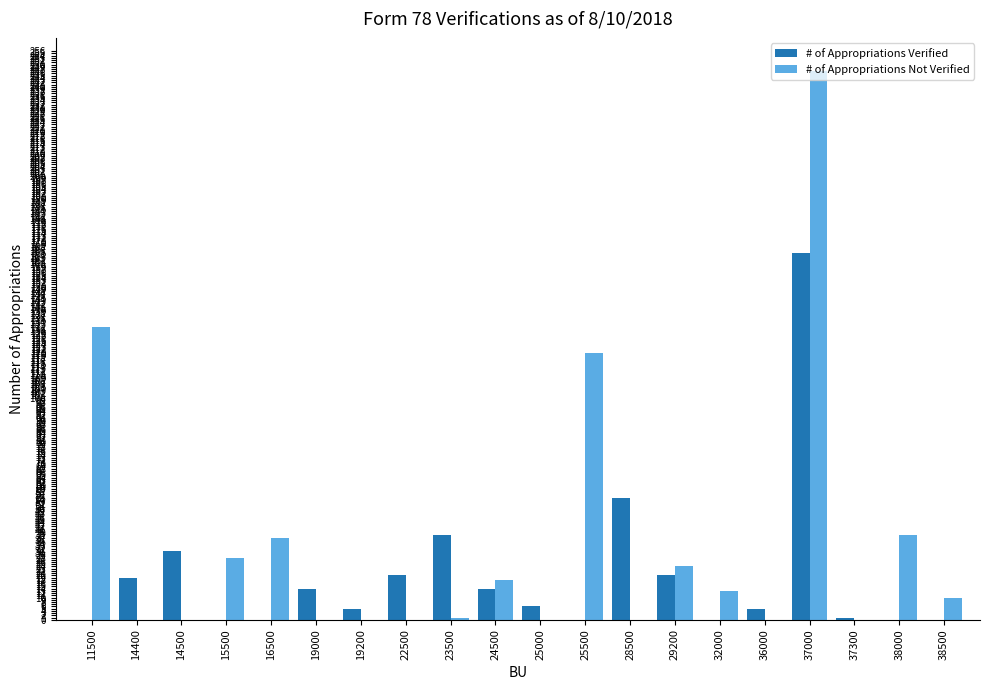

At which category is the sum across all series the highest?

37000